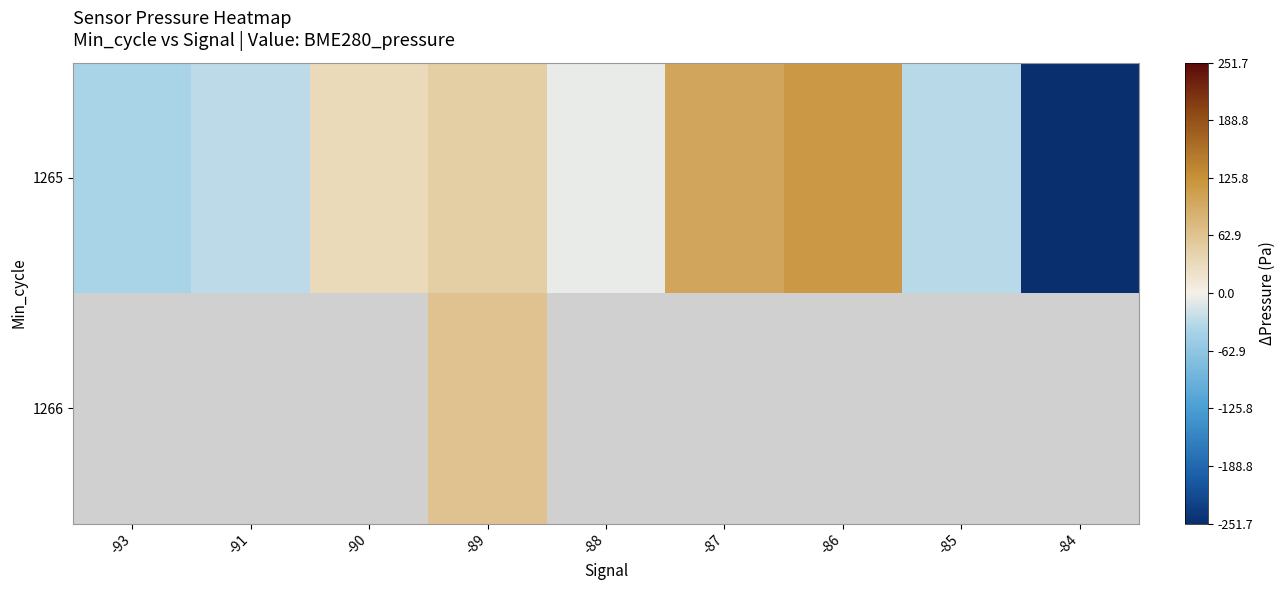

What is the average value of the 1265 series?

-7.2